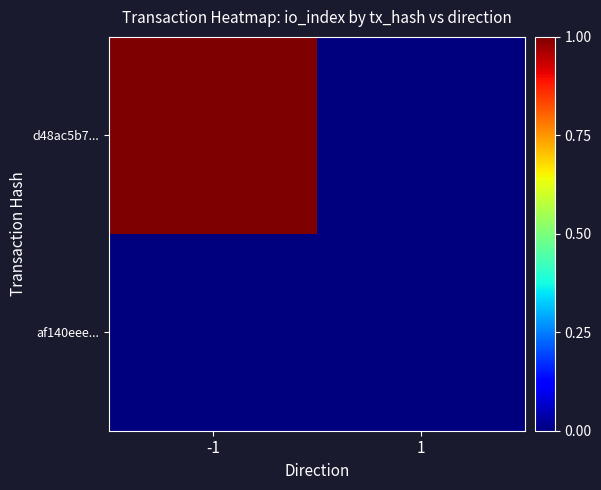

Reading left to right, extract all data points from this chart.

d48ac5b7...: -1=1.0	1=0.0
af140eee...: -1=0.0	1=0.0